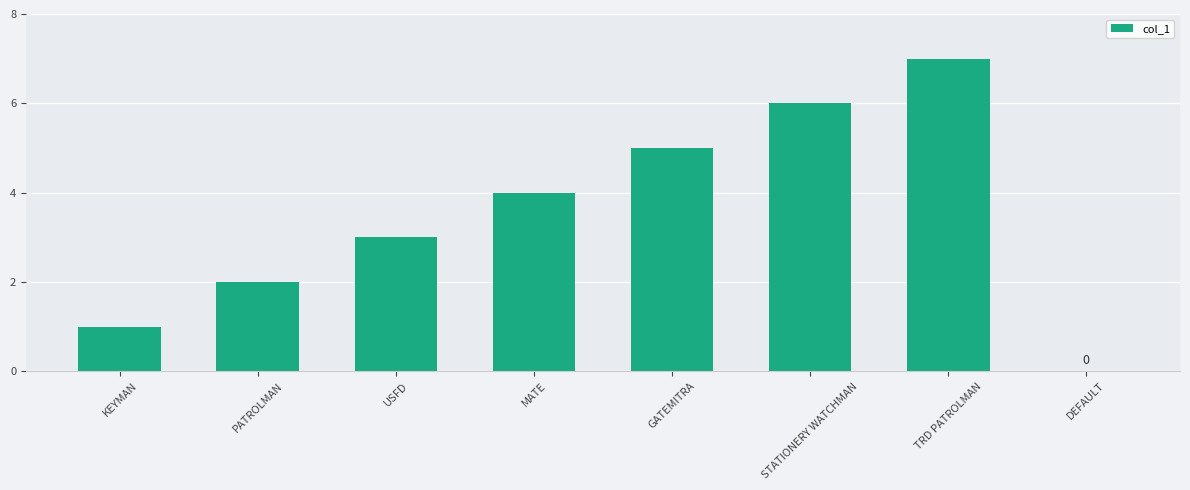

What is the change in value from KEYMAN to GATEMITRA?

+4